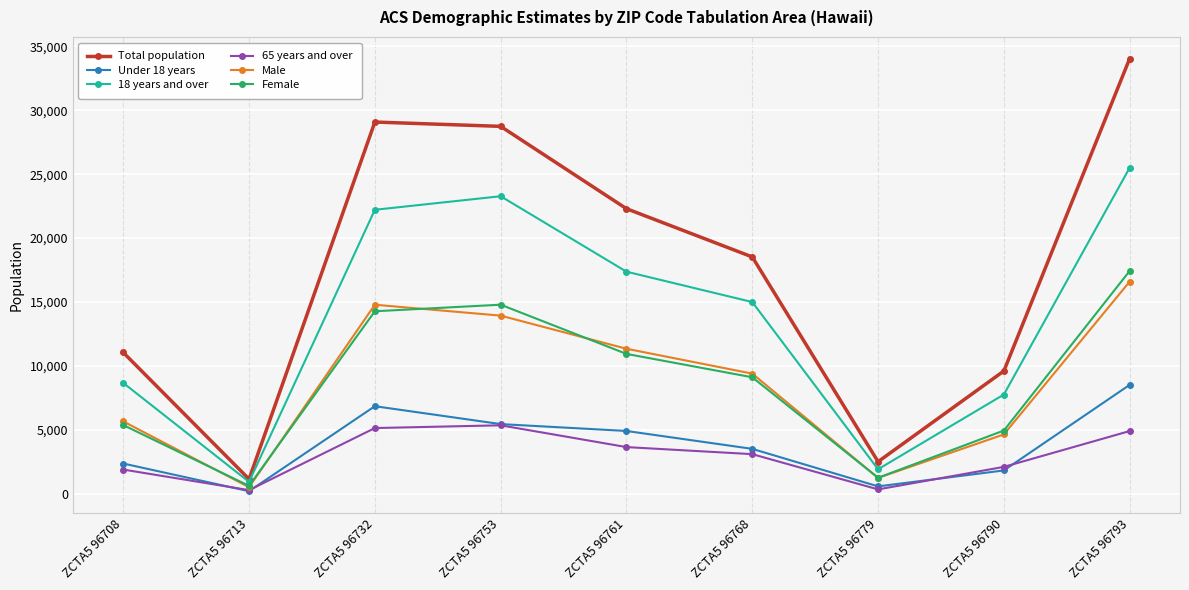

What are all the series names shown in the legend?

Total population, Under 18 years, 18 years and over, 65 years and over, Male, Female